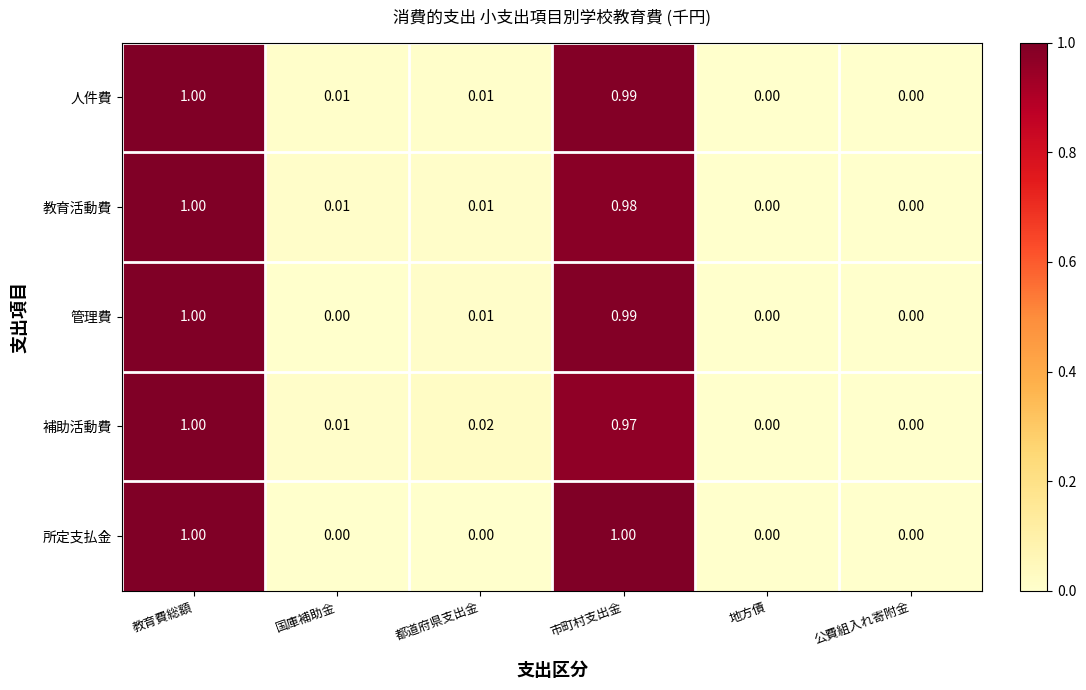

At which category is the sum across all series the highest?

教育費総額